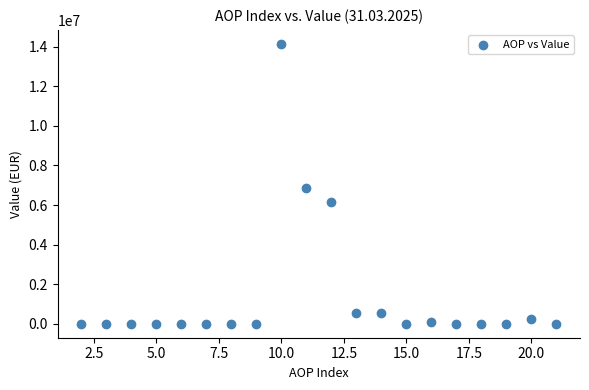

What Y value in the scatter plot is closest to 7073788?

6878225